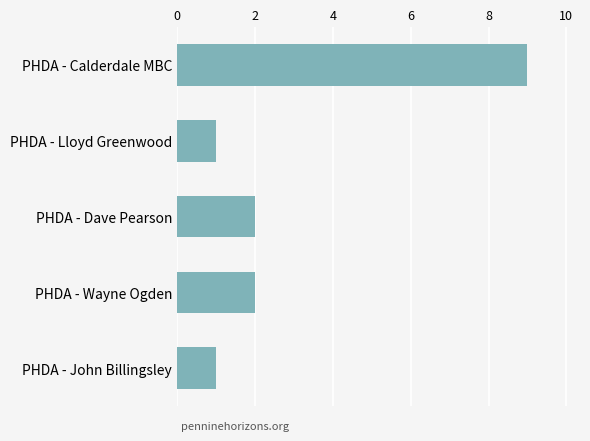

Reading bottom to top, list all the values displayed in this chart.

1	2	2	1	9